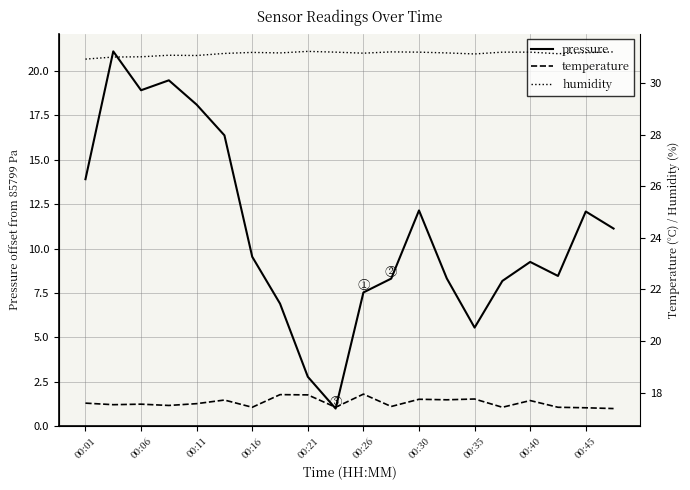

What is the sum of all pressure values?

219.1